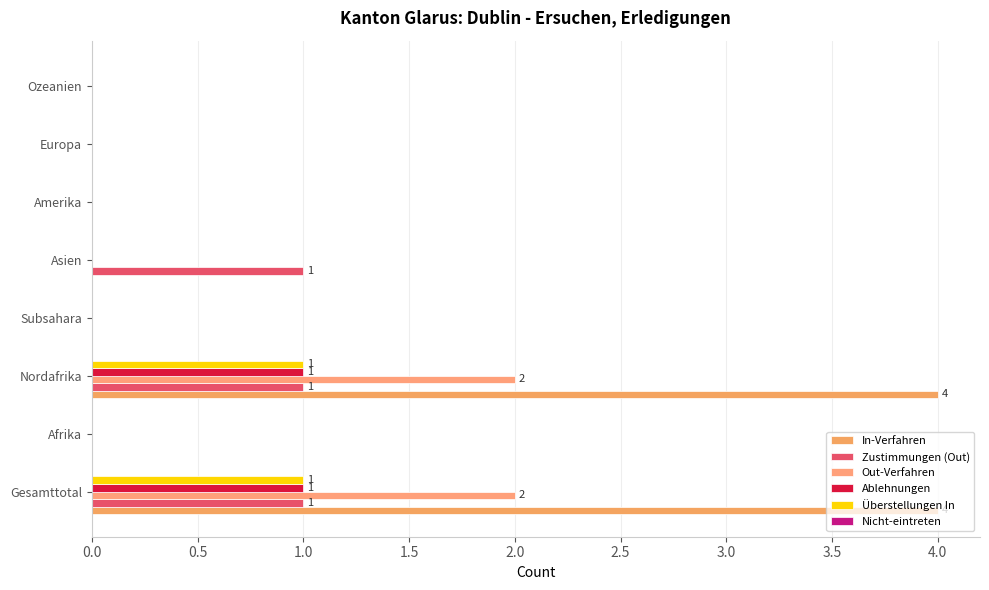

How many Ablehnungen values are between 0 and 1?

8